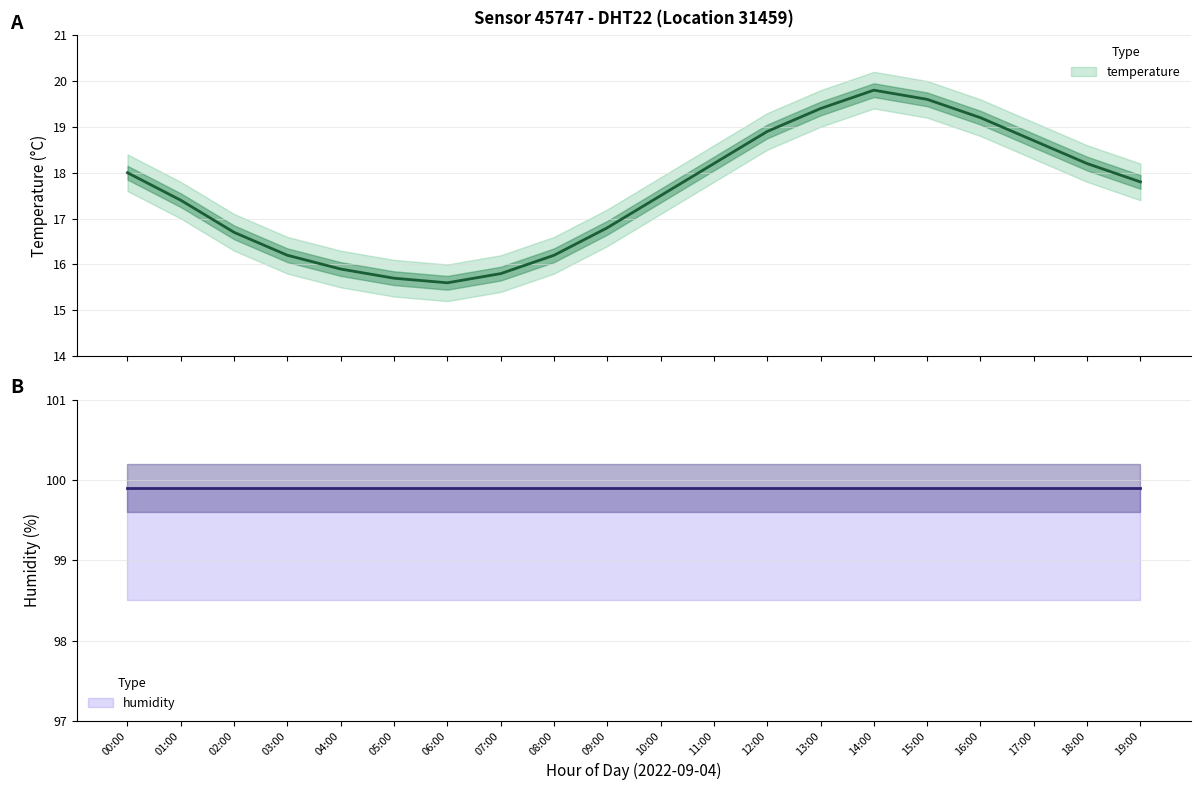

At which category is the sum across all series the highest?

14:00